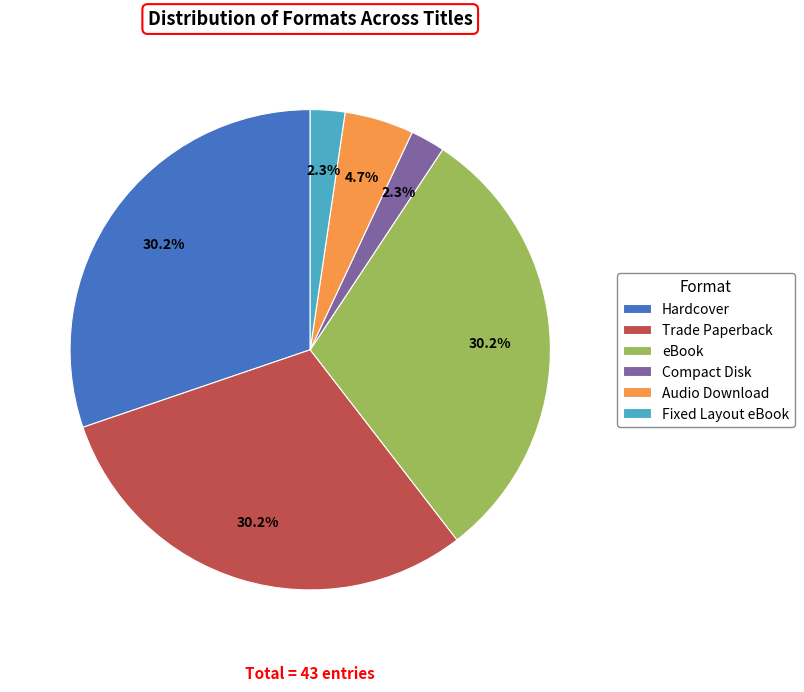

Does Audio Download represent more than half of the total?

No